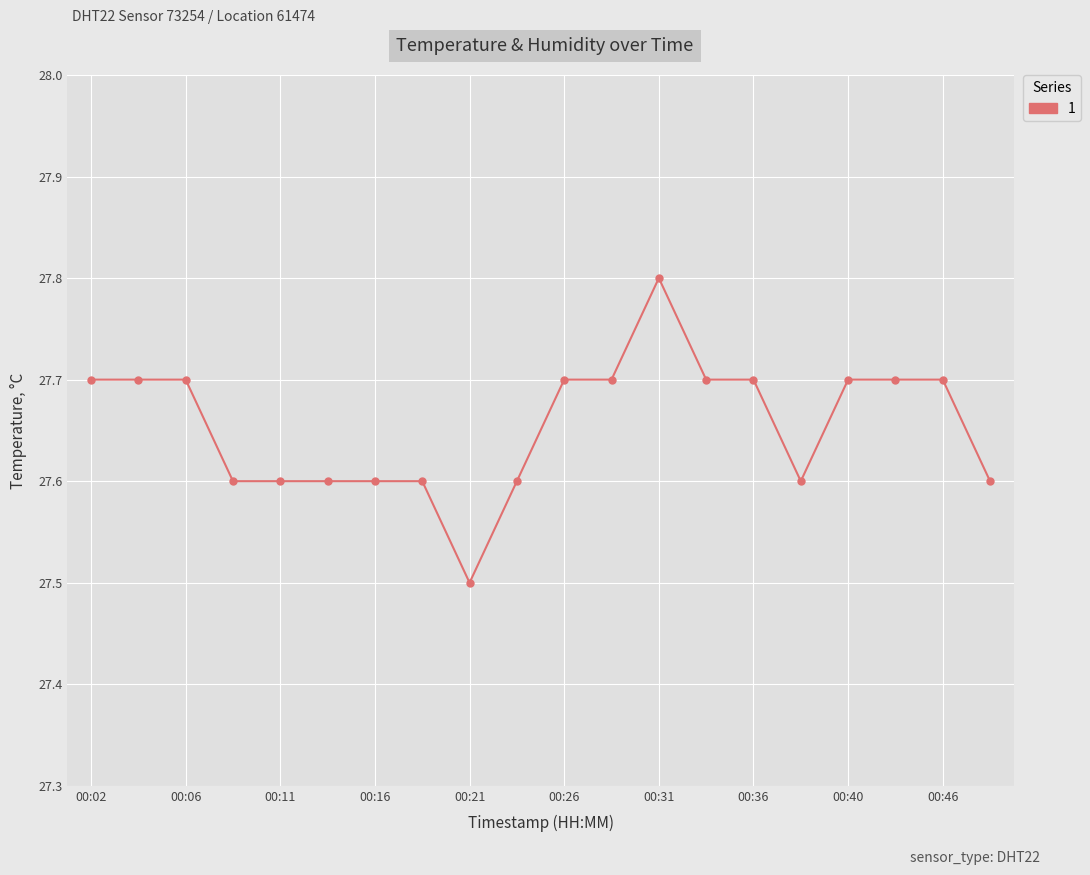

What is the minimum value shown in the chart?

27.5